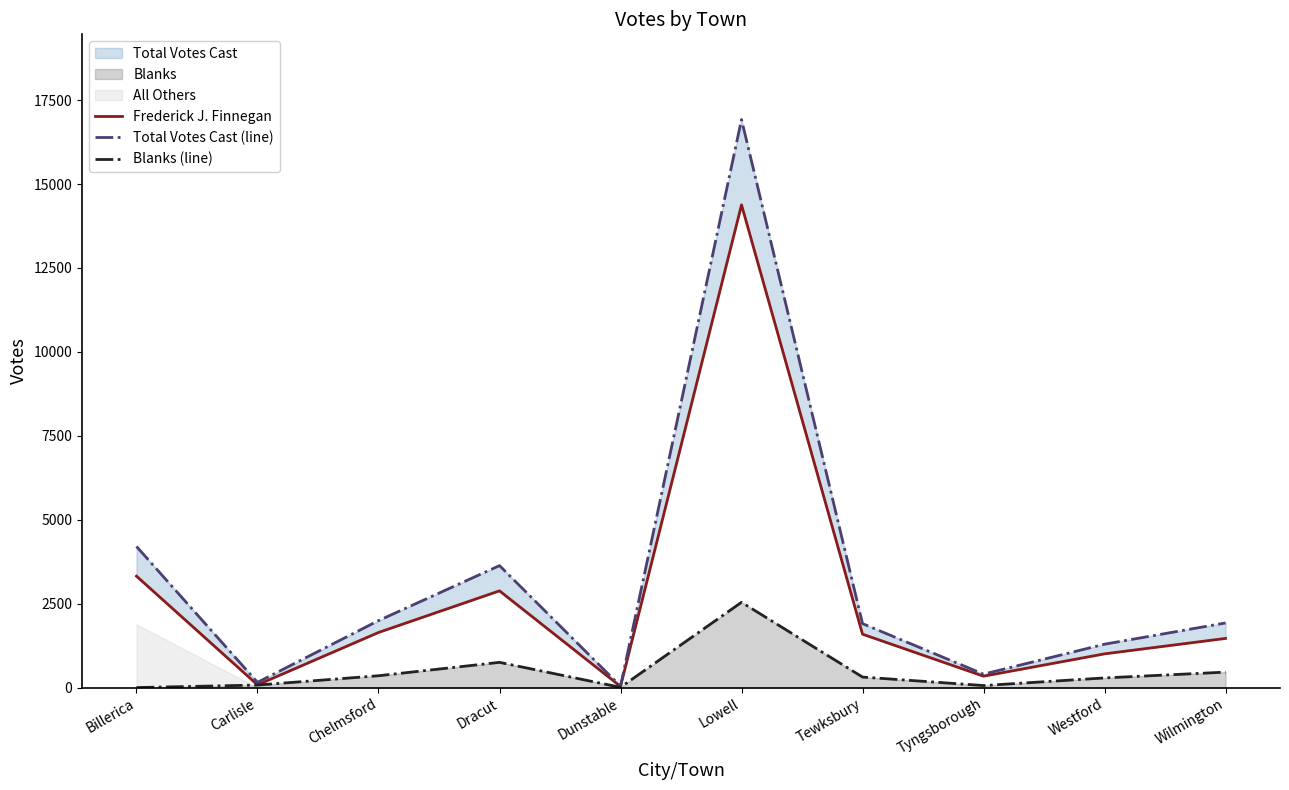

How many data points in Frederick J. Finnegan are less than 1591?

5